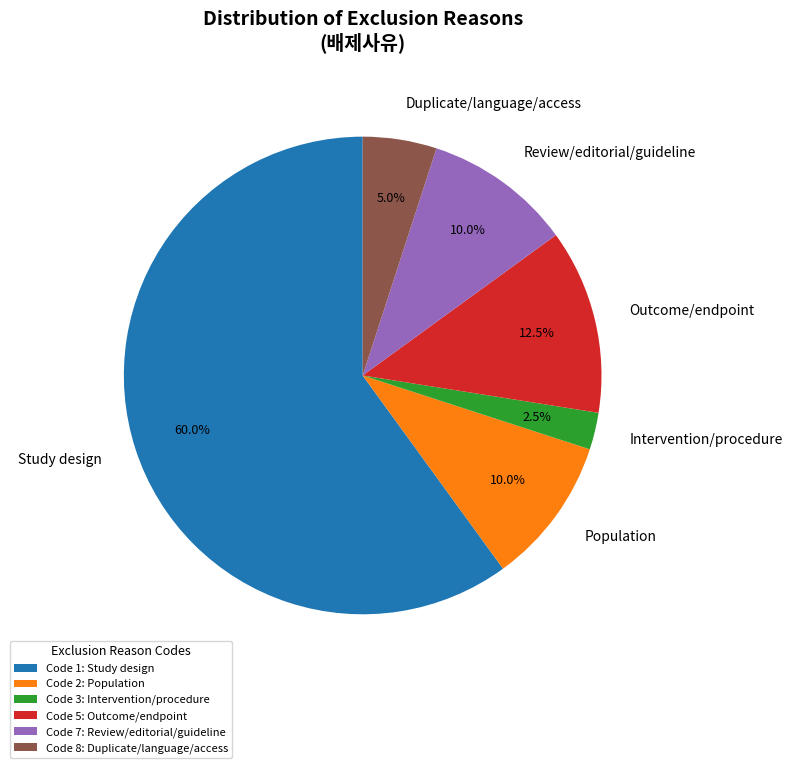

Which has a higher value, Population or Study design?

Study design